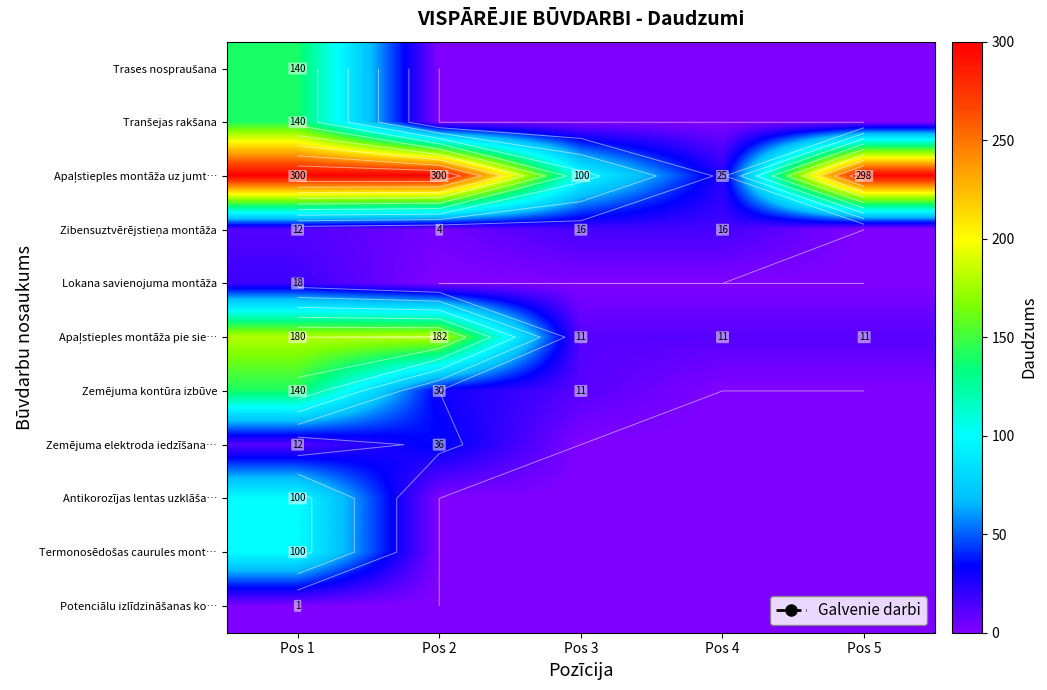

Where is Apaļstieples montāža uz jumt… nearest to the value 162?

Pos 3